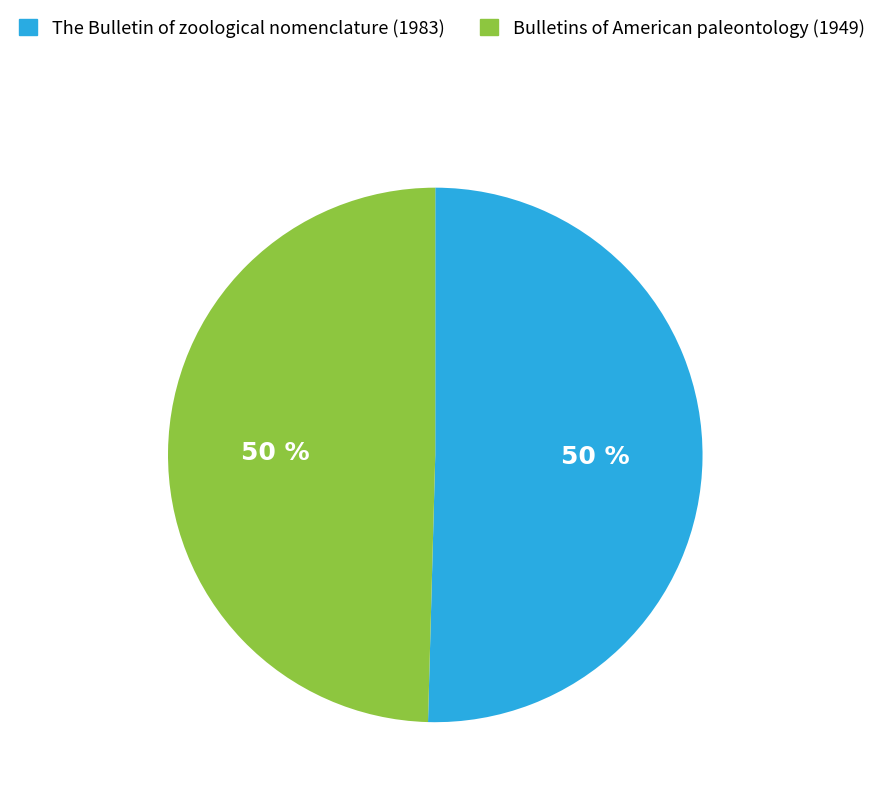

Do Bulletins of American paleontology (1949) and The Bulletin of zoological nomenclature (1983) together represent more than half of the pie?

Yes